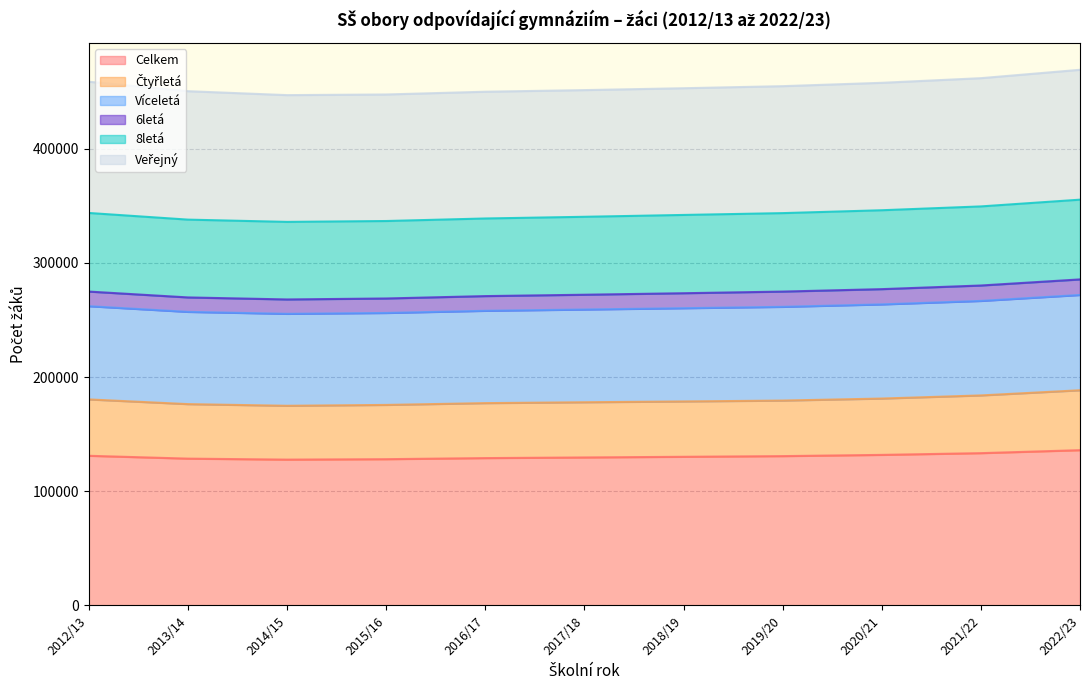

Does the chart have visible grid lines?

Yes